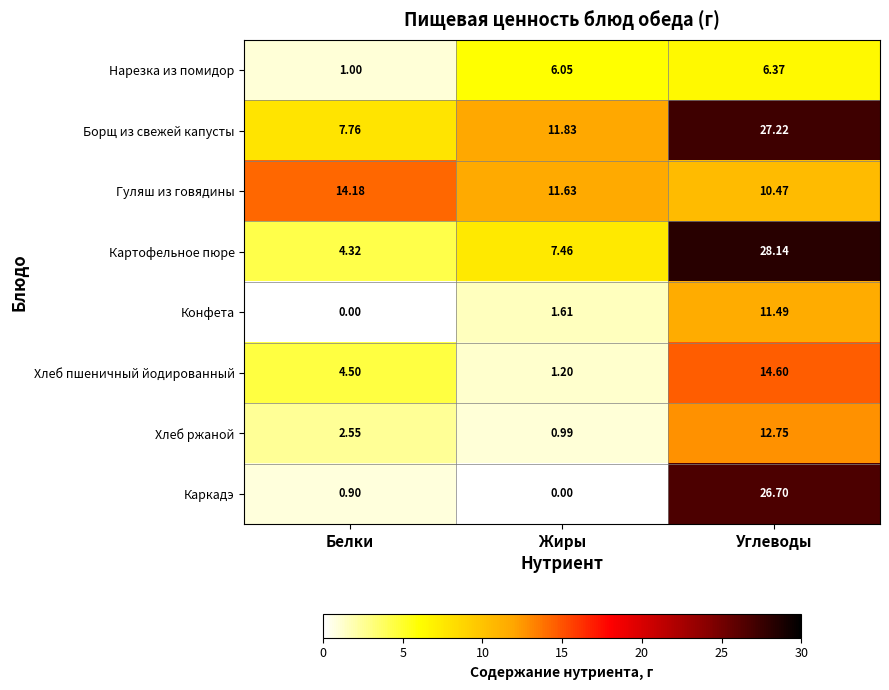

Is the value of Гуляш из говядины at Жиры greater than the value of Нарезка из помидор at Белки?

Yes